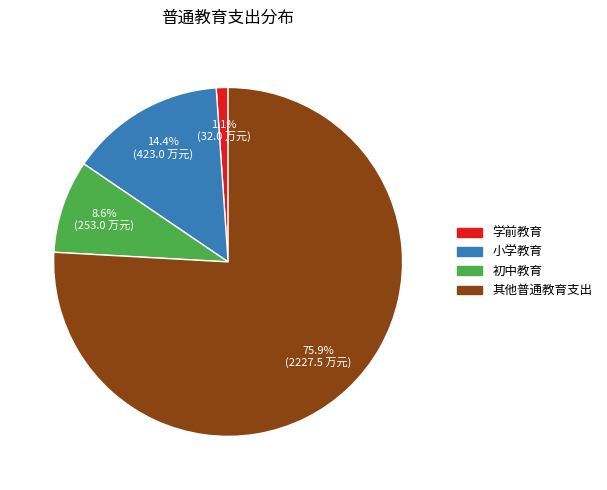

Between 小学教育 and 初中教育, which is larger?

小学教育